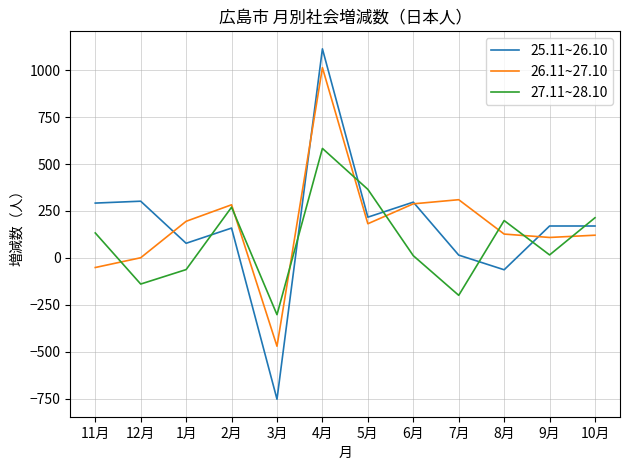

What is the difference between the second highest and second lowest values in the 26.11~27.10 series?

361